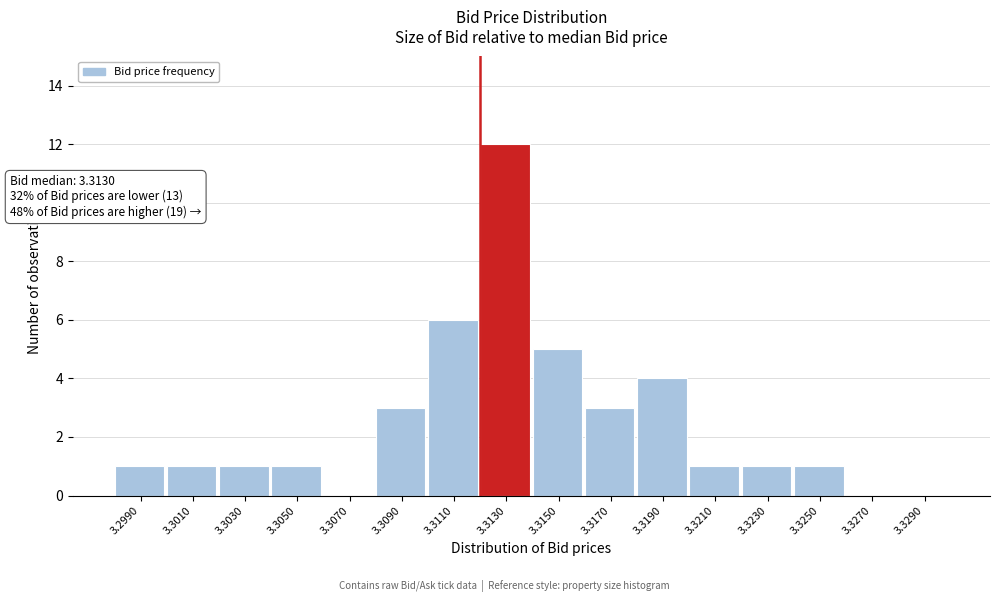

Reading left to right, what are all the values shown in this chart?

3.2990=1	3.3010=1	3.3030=1	3.3050=1	3.3070=0	3.3090=3	3.3110=6	3.3130=12	3.3150=5	3.3170=3	3.3190=4	3.3210=1	3.3230=1	3.3250=1	3.3270=0	3.3290=0